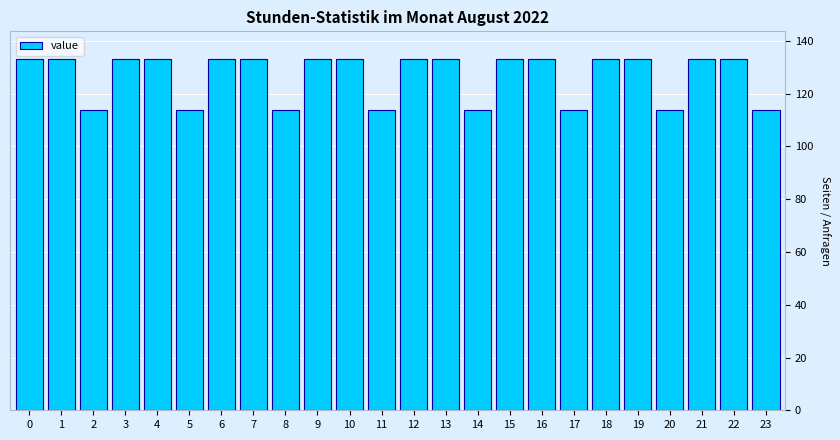

Reading left to right, what are all the values shown in this chart?

133	133	114	133	133	114	133	133	114	133	133	114	133	133	114	133	133	114	133	133	114	133	133	114